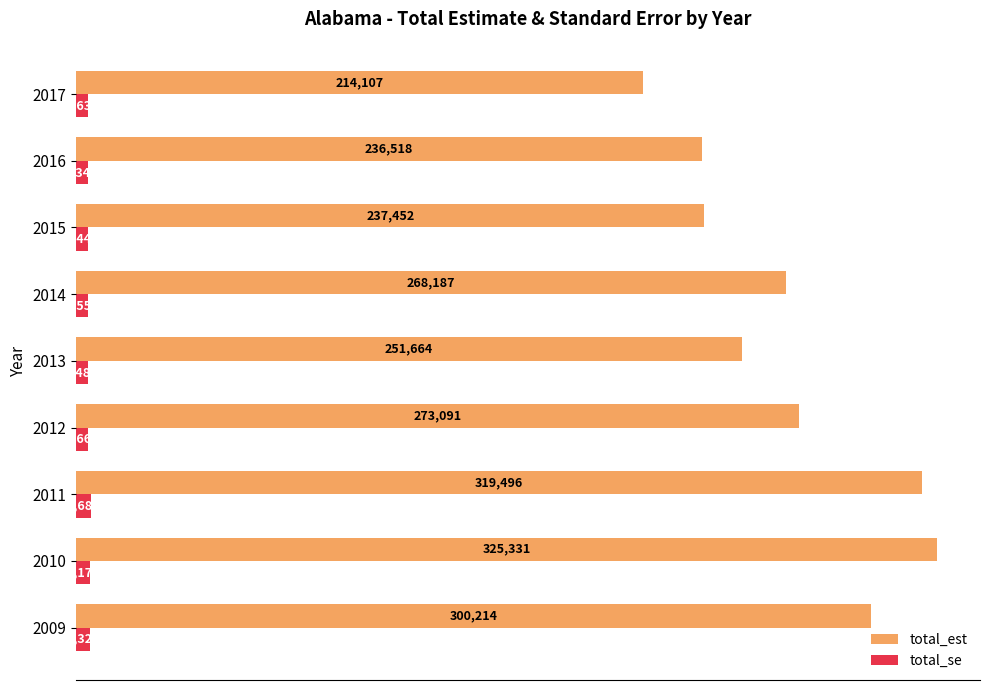

True or false: total_se has a value of 4559 at 2014.

True